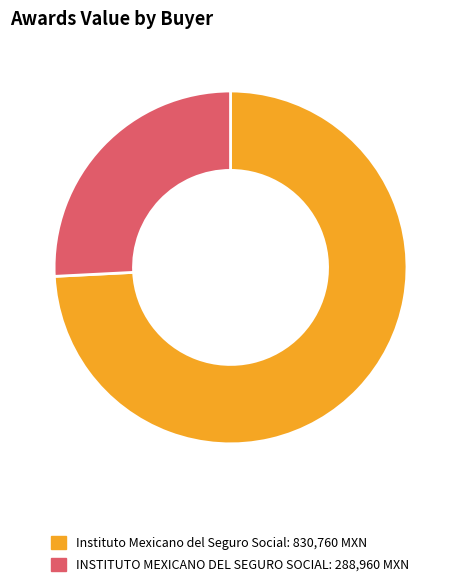

Approximately how many times larger is the value at Instituto Mexicano del Seguro Social compared to INSTITUTO MEXICANO DEL SEGURO SOCIAL?

2.9